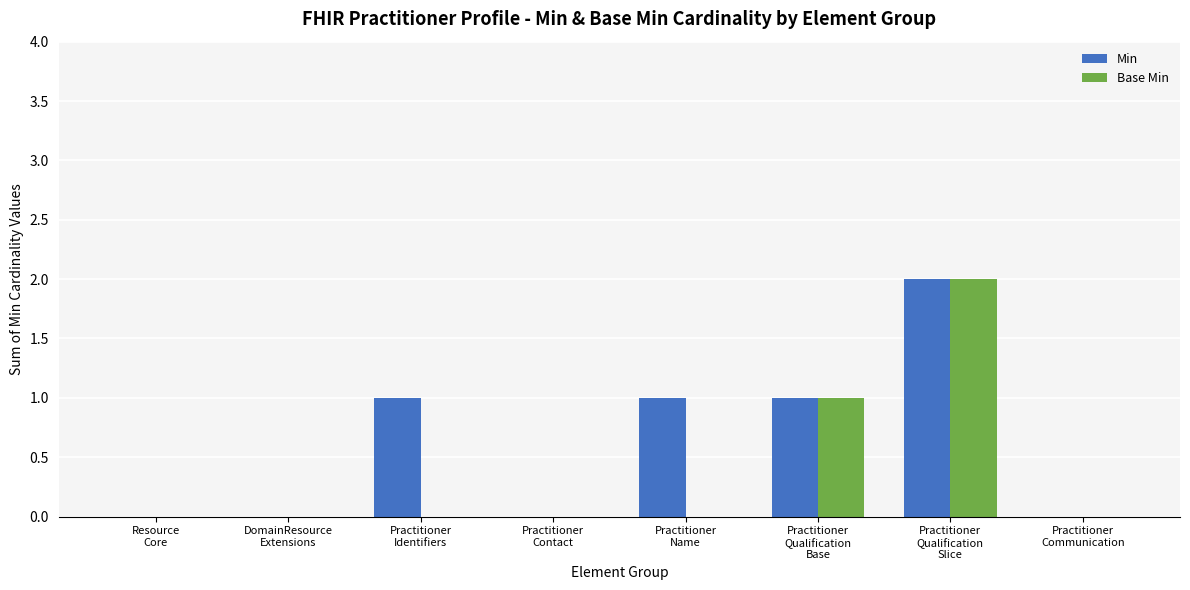

Which series has the largest total across all categories?

Min